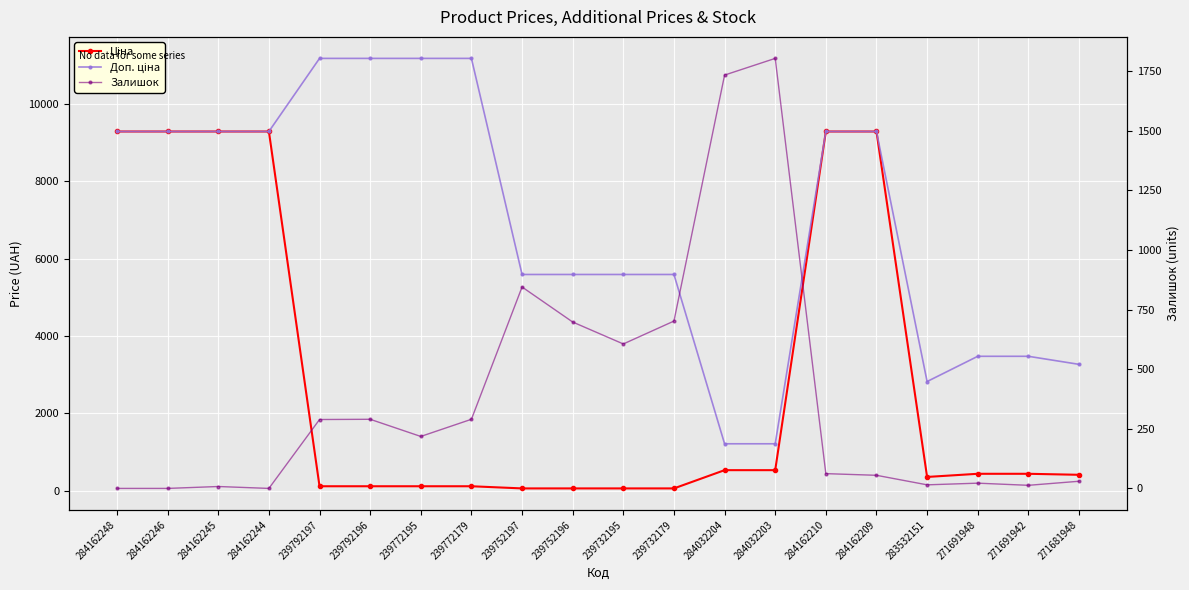

What is the average value of the Ціна series?

2955.0